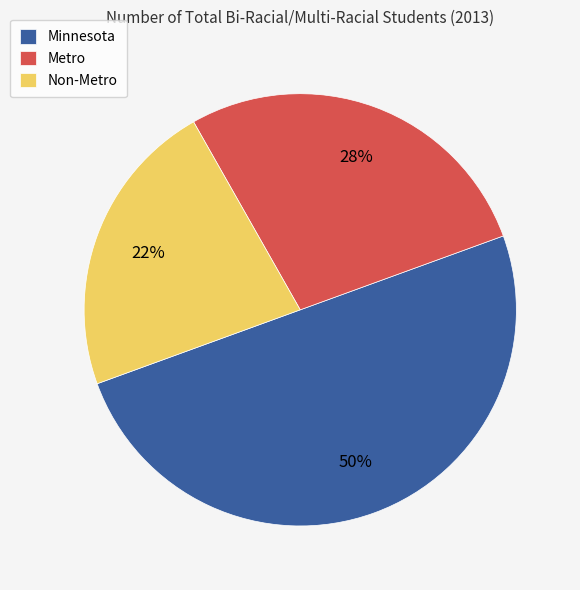

Count the number of slices in the pie.

3